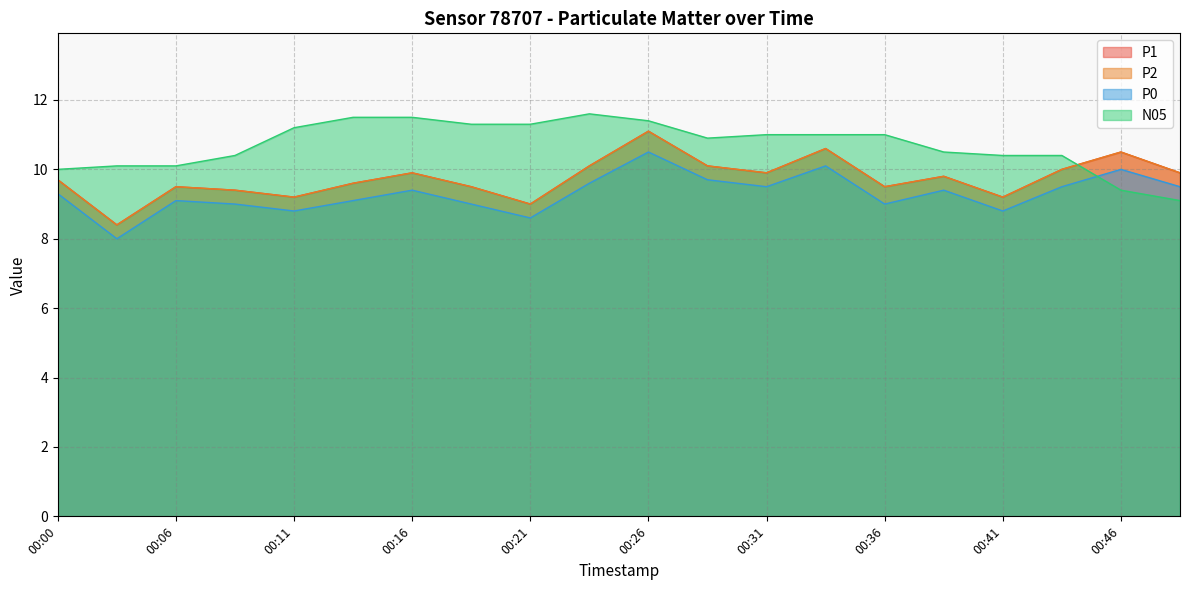

What is the sum of all P0 values?

185.9